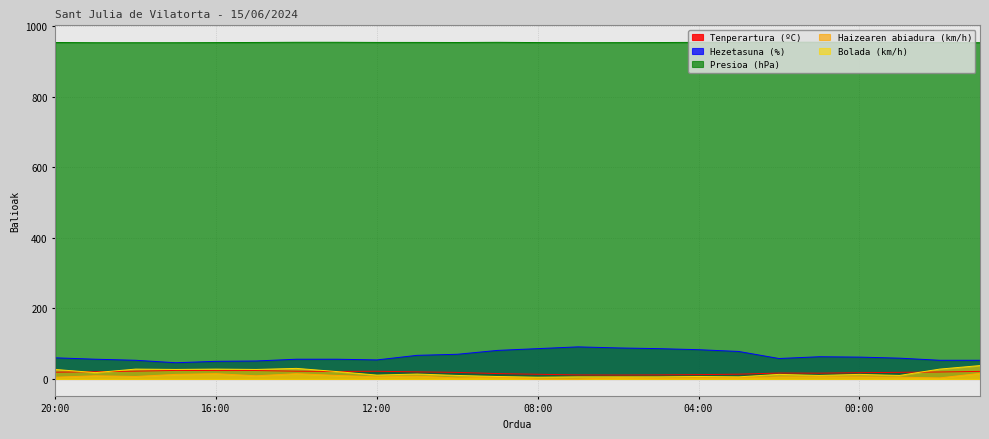

True or false: Haizearen abiadura (km/h) and Presioa (hPa) intersect in this chart.

False